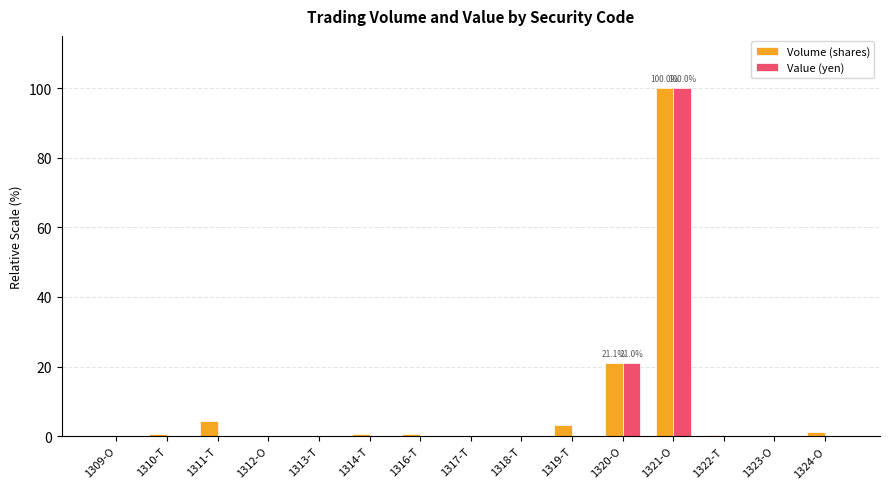

At which label is Value (yen) closest to 50?

1320-O